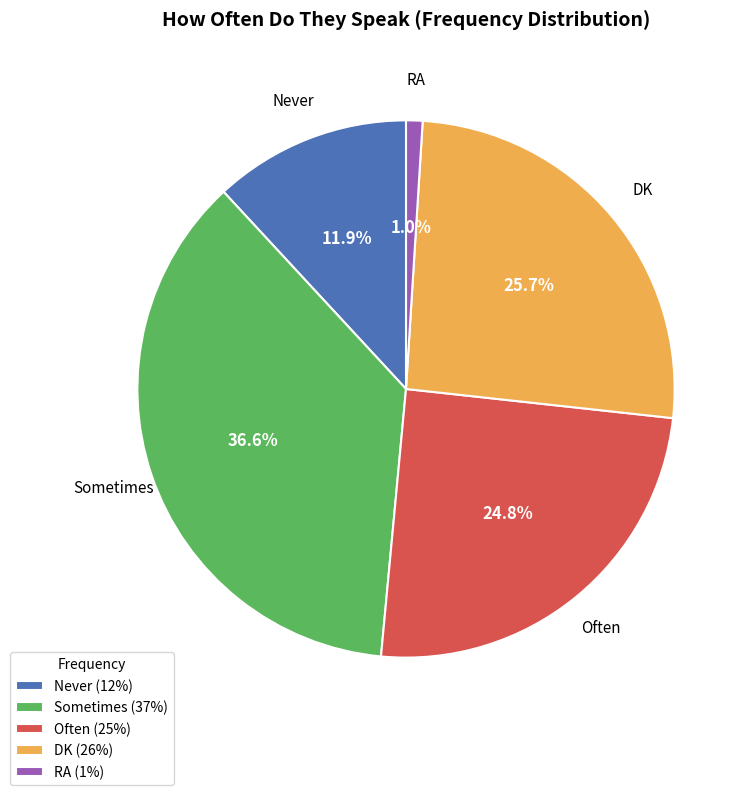

What percentage do DK and RA together represent?

26.7%